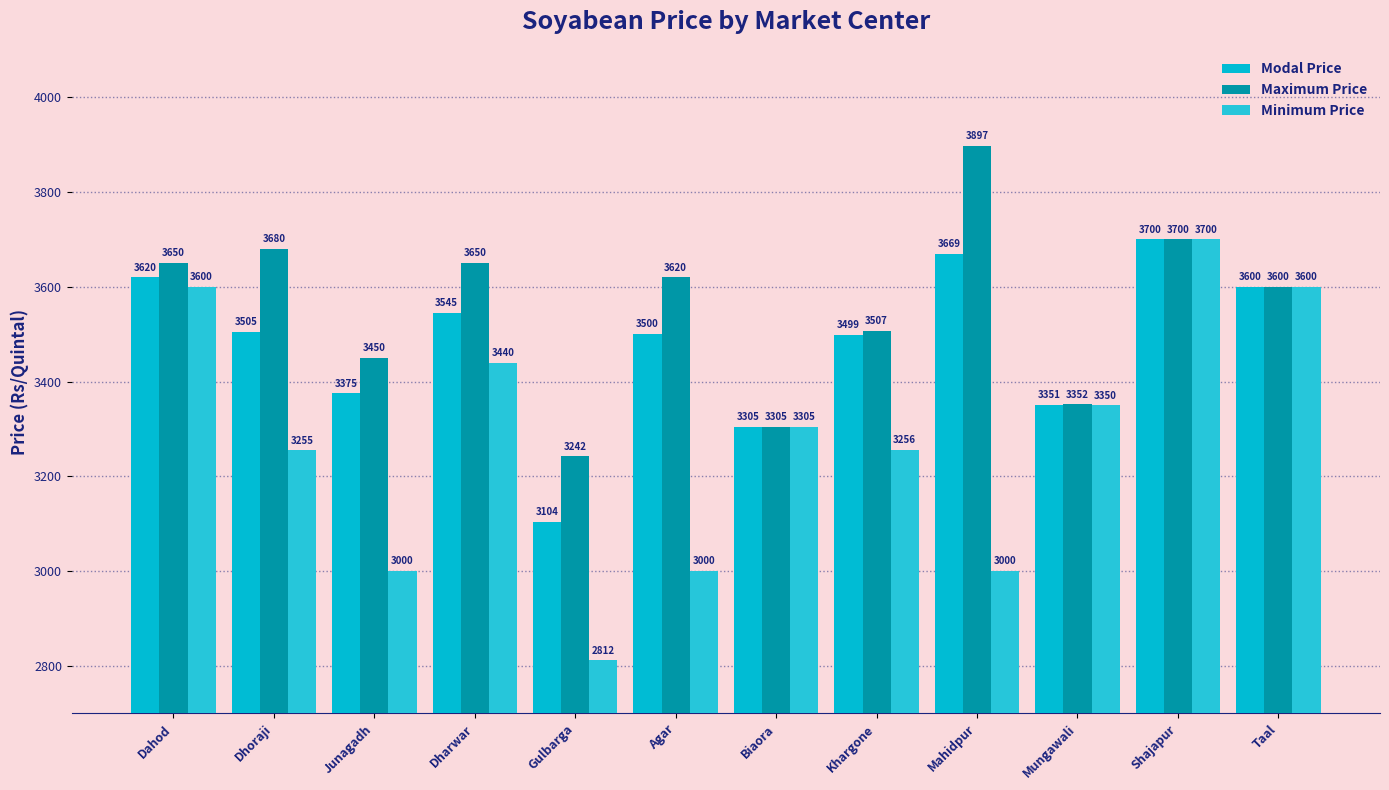

Reading left to right, extract all data points from this chart.

Modal Price: Dahod=3620	Dhoraji=3505	Junagadh=3375	Dharwar=3545	Gulbarga=3104	Agar=3500	Biaora=3305	Khargone=3499	Mahidpur=3669	Mungawali=3351	Shajapur=3700	Taal=3600
Maximum Price: Dahod=3650	Dhoraji=3680	Junagadh=3450	Dharwar=3650	Gulbarga=3242	Agar=3620	Biaora=3305	Khargone=3507	Mahidpur=3897	Mungawali=3352	Shajapur=3700	Taal=3600
Minimum Price: Dahod=3600	Dhoraji=3255	Junagadh=3000	Dharwar=3440	Gulbarga=2812	Agar=3000	Biaora=3305	Khargone=3256	Mahidpur=3000	Mungawali=3350	Shajapur=3700	Taal=3600